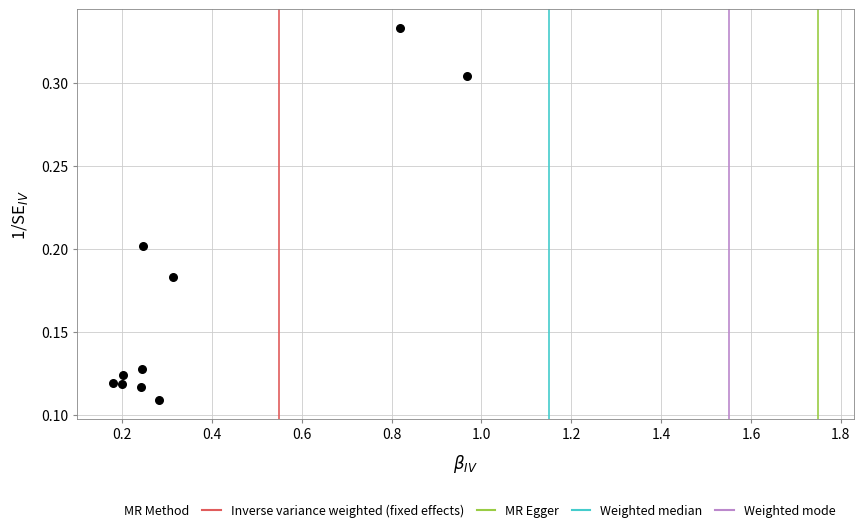

What is the average X value?

0.4